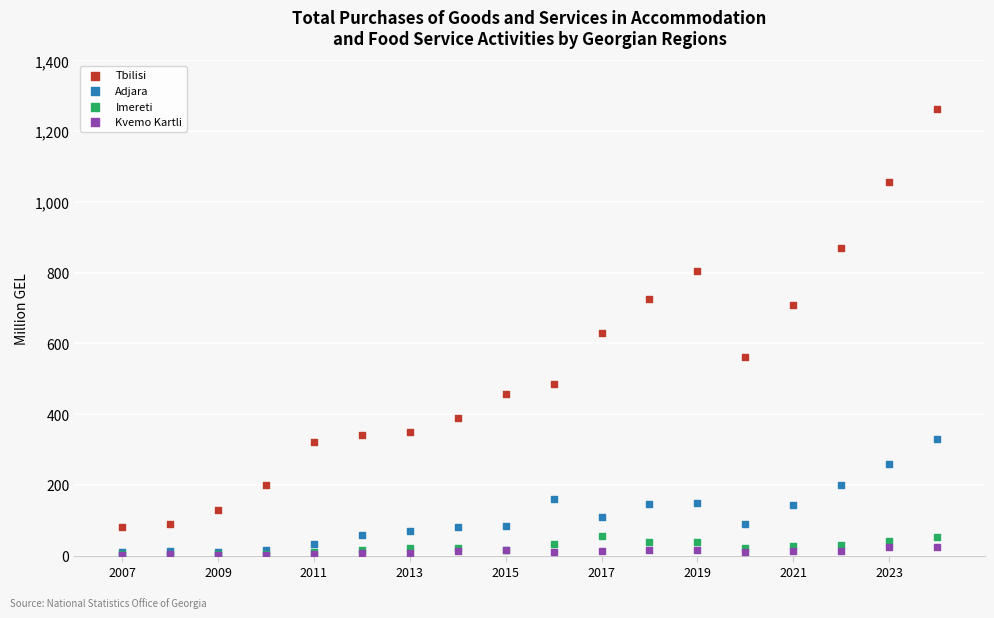

What are all the series names shown in the legend?

Tbilisi, Adjara, Imereti, Kvemo Kartli